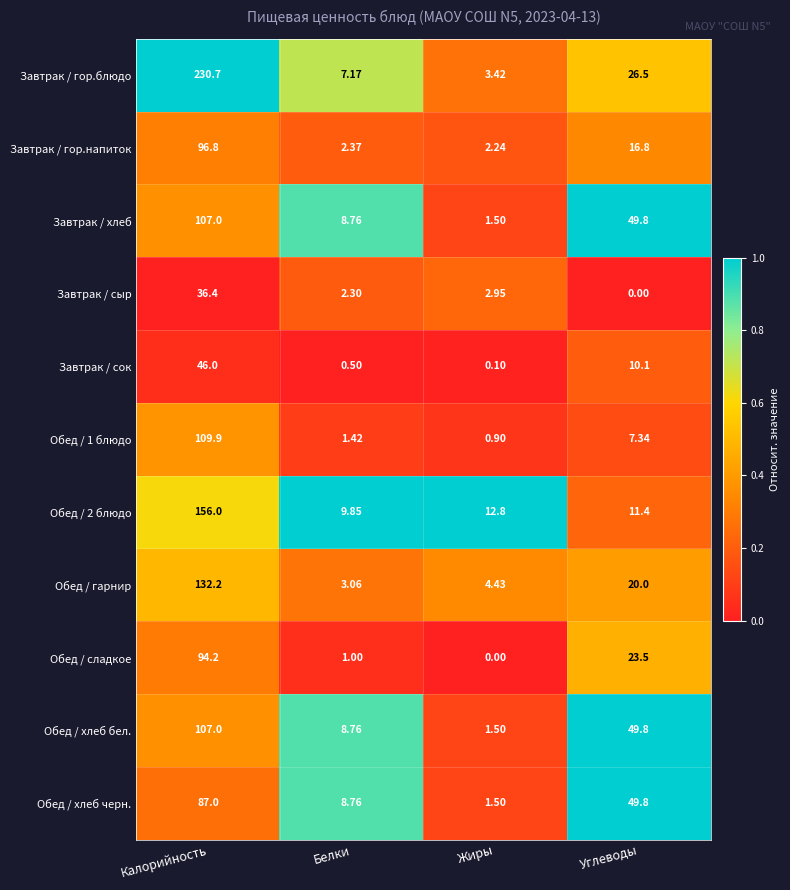

Is the value of Обед / 1 блюдо at Жиры greater than the value of Завтрак / гор.напиток at Белки?

No